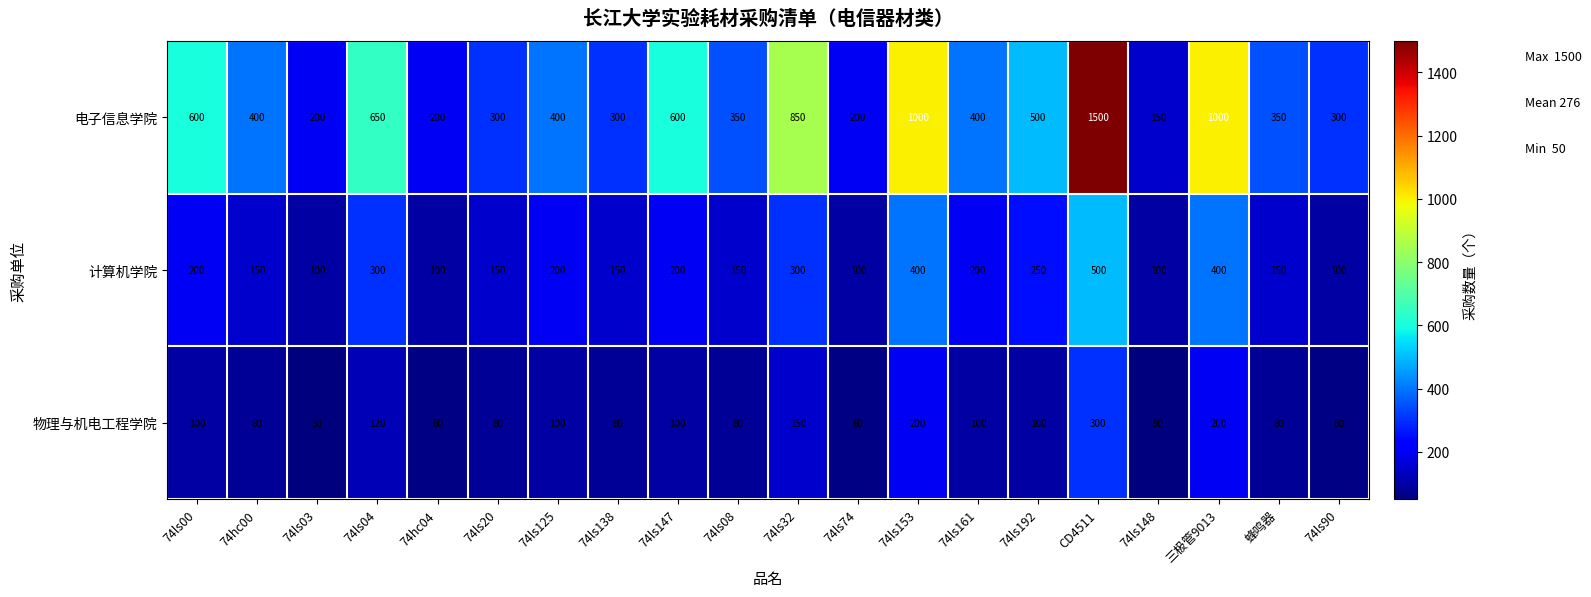

What is the sum of the 计算机学院 values at 蜂鸣器 and 74ls147?

350